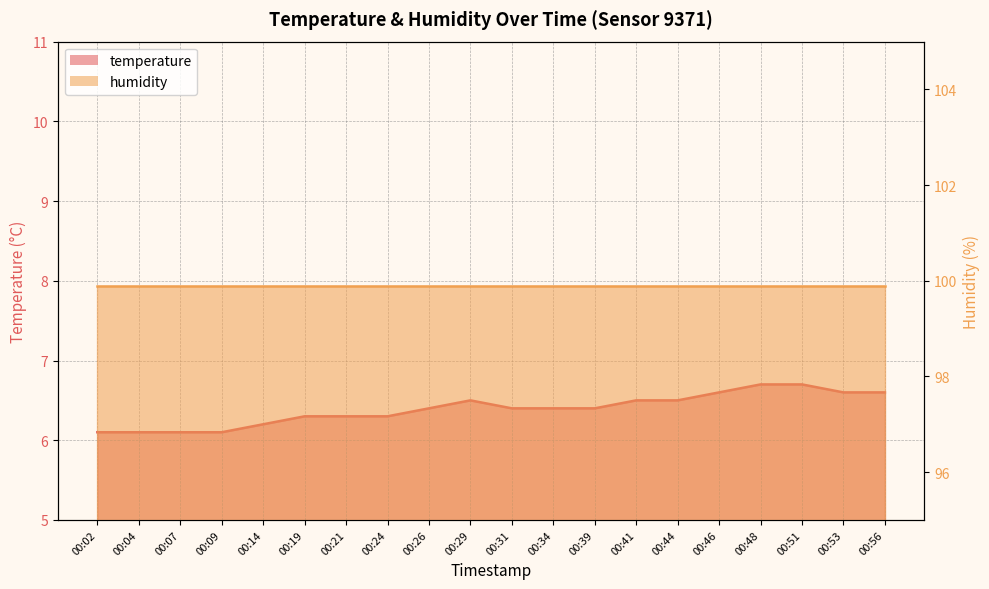

True or false: there are more than 1 points higher than both neighbors.

False